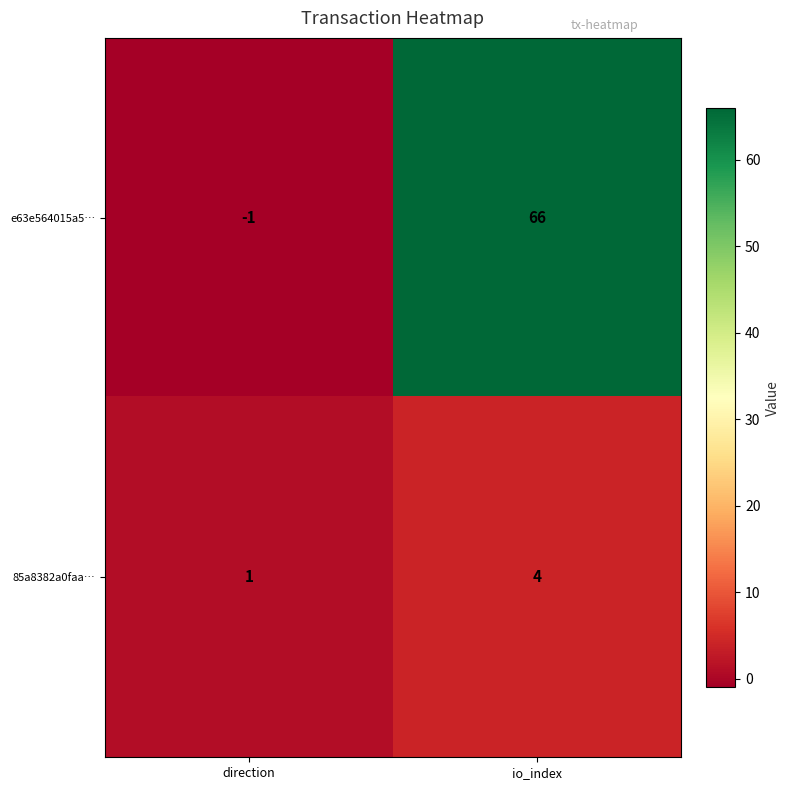

What is the difference between the maximum and minimum values in the e63e564015a5… series?

67